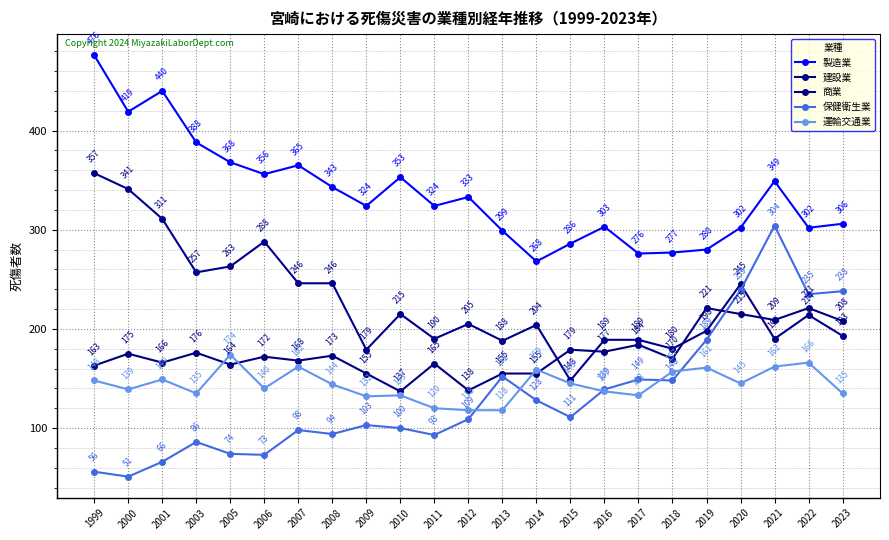

What is the sum of all 商業 values?

4046